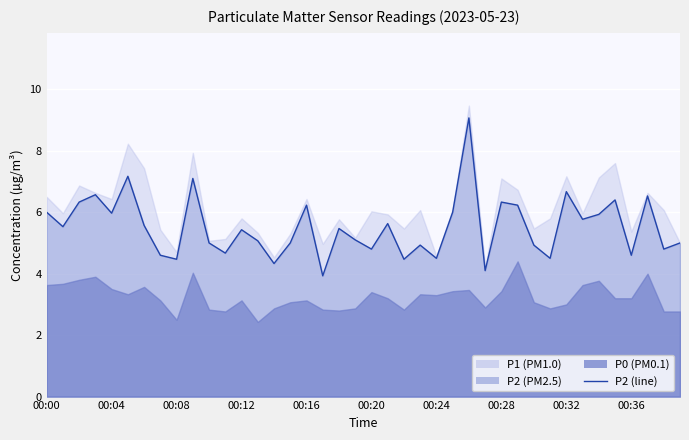

What is the average value?

5.5